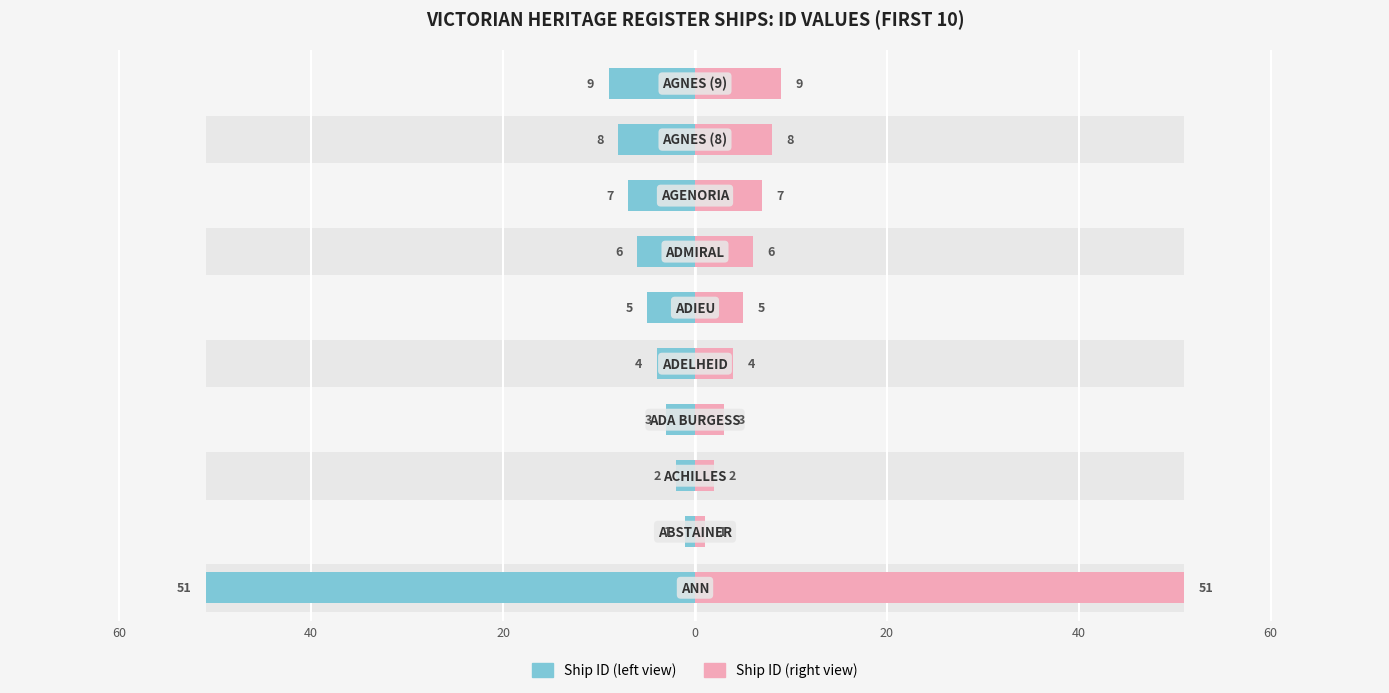

How many data points does each series have?

10